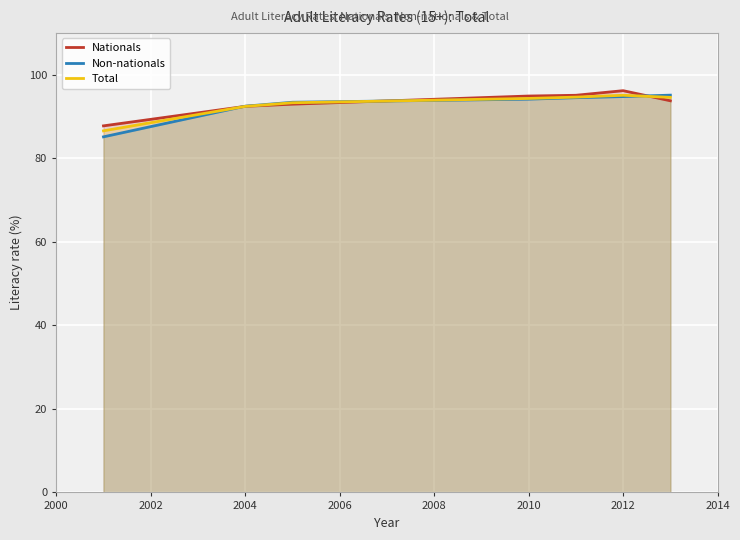

How many times do Nationals and Total cross each other?

3